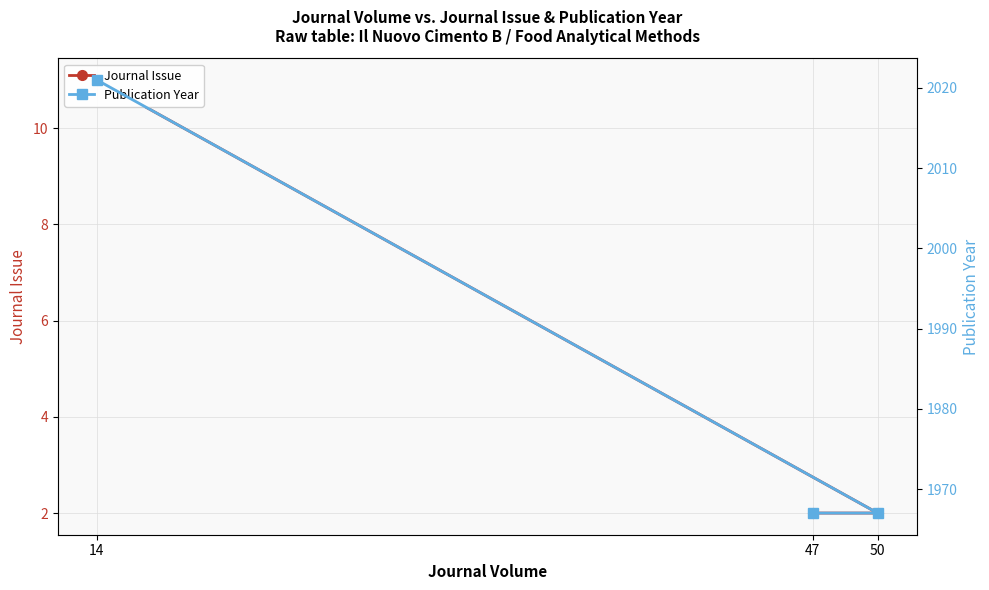

Reading left to right, what are all the values shown in this chart?

Journal Issue: 47=2	50=2	14=11
Publication Year: 47=1967	50=1967	14=2021